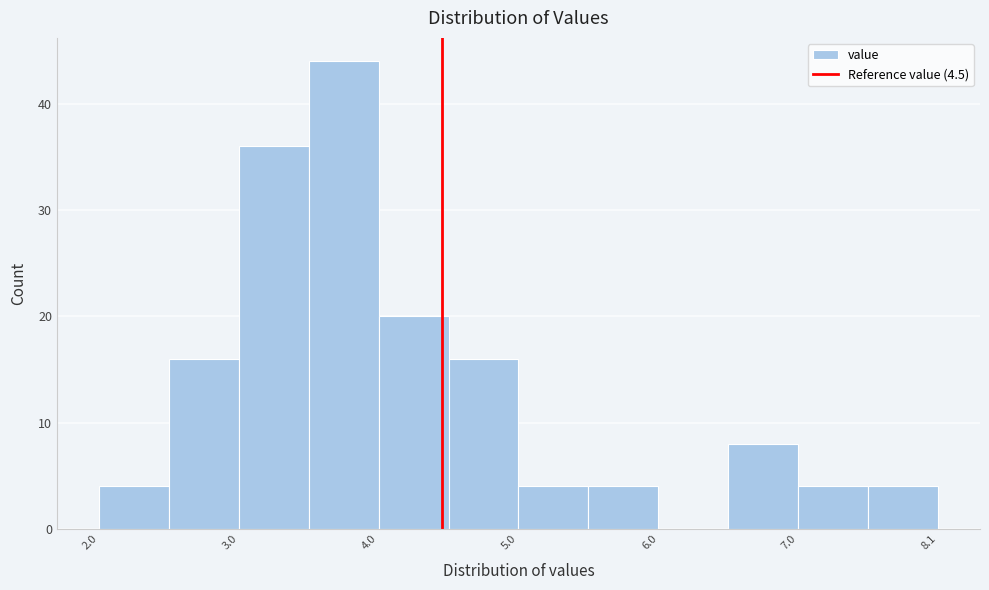

What is the height of the bar covering 4.55 to 5.05 on the x-axis? Neither the bar edges nor the heights are printed on the chart, so give them approximately, as read against the axes.

16